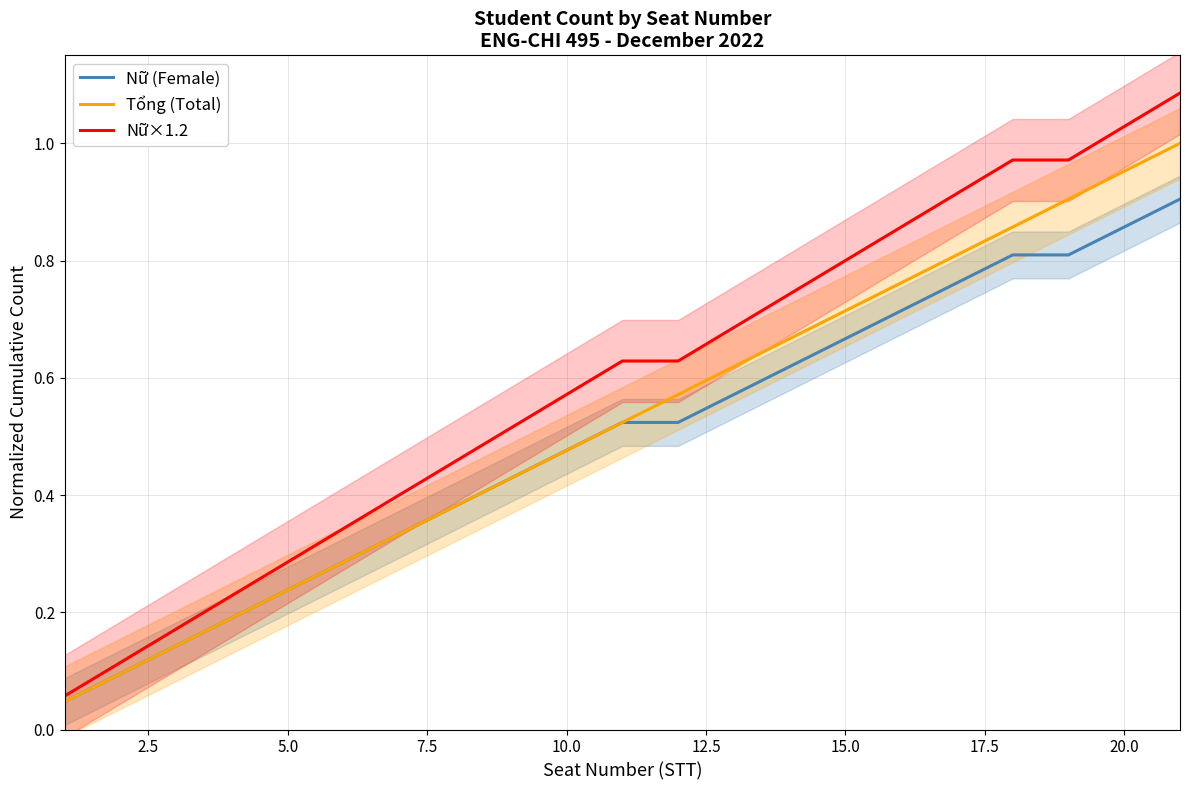

True or false: Nữ (Female) and Tổng (Total) intersect in this chart.

False